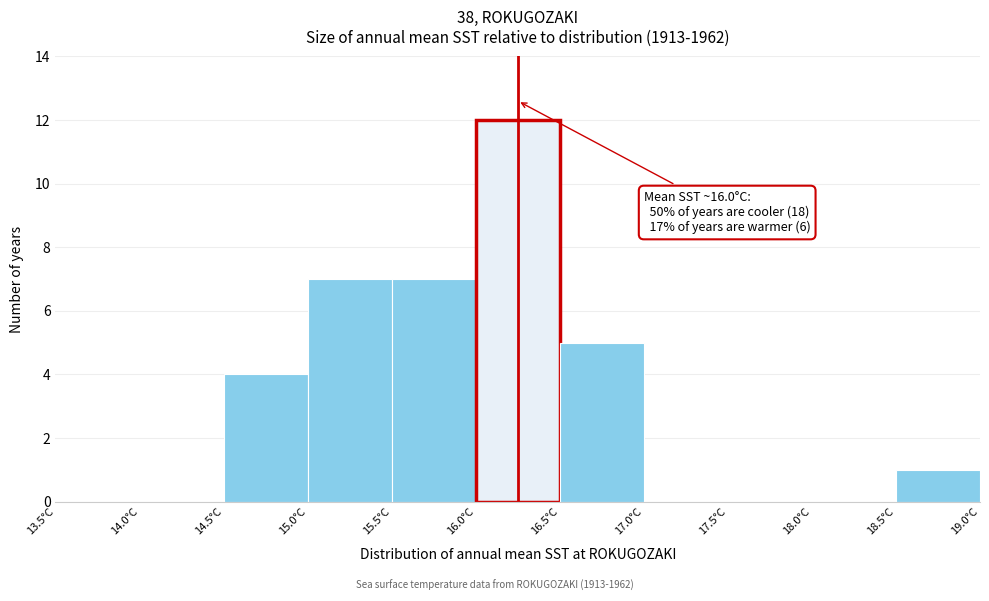

Which range on the x-axis has the tallest bar?

16.0 to 16.5